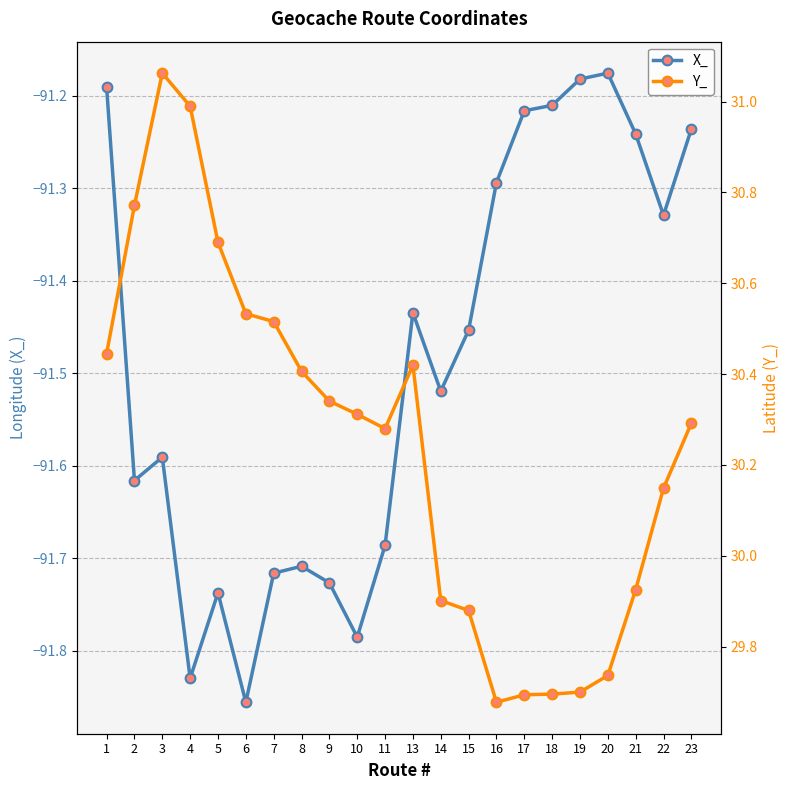

What is the highest value of the X_ series?

-91.2